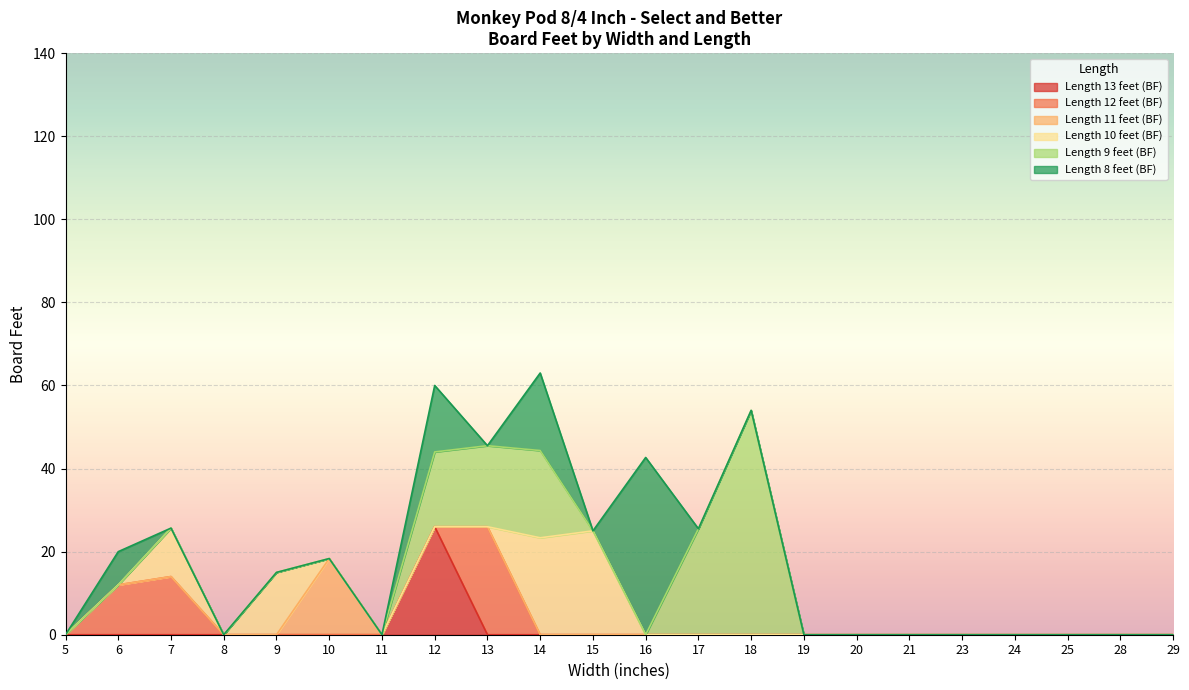

List the labels in order of Length 8 feet (BF) value, largest first.

16, 14, 12, 6, 5, 7, 8, 9, 10, 11, 13, 15, 17, 18, 19, 20, 21, 23, 24, 25, 28, 29